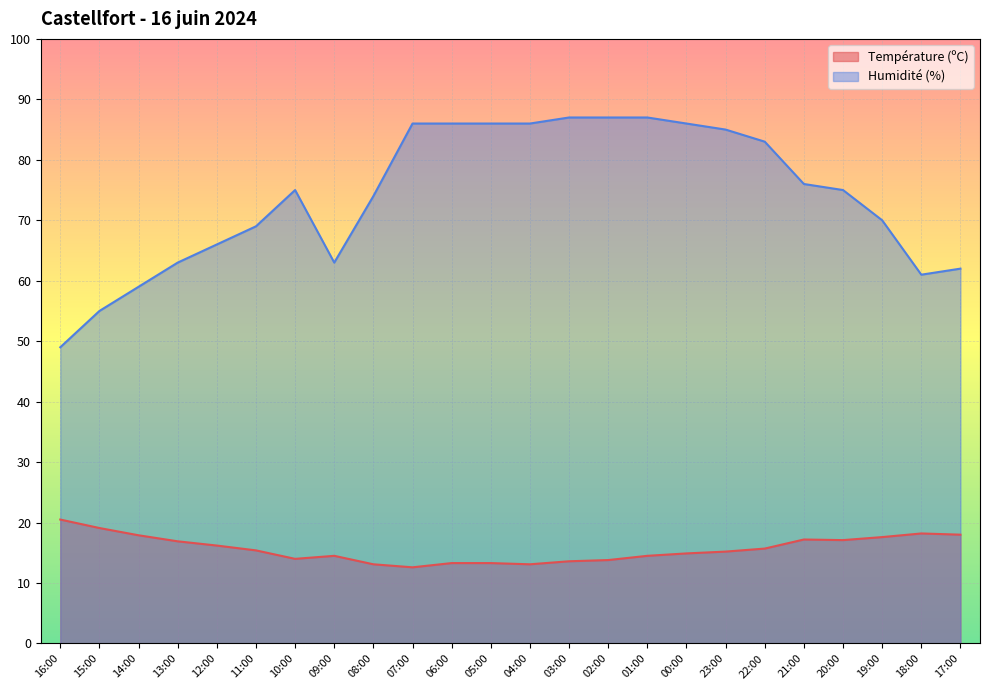

At which label is Humidité (%) closest to 68?

11:00